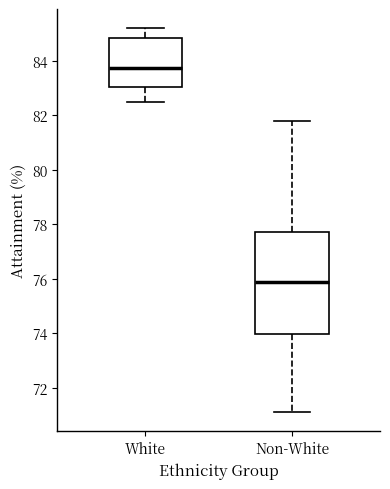

Which box's median line is the lowest?

Non-White